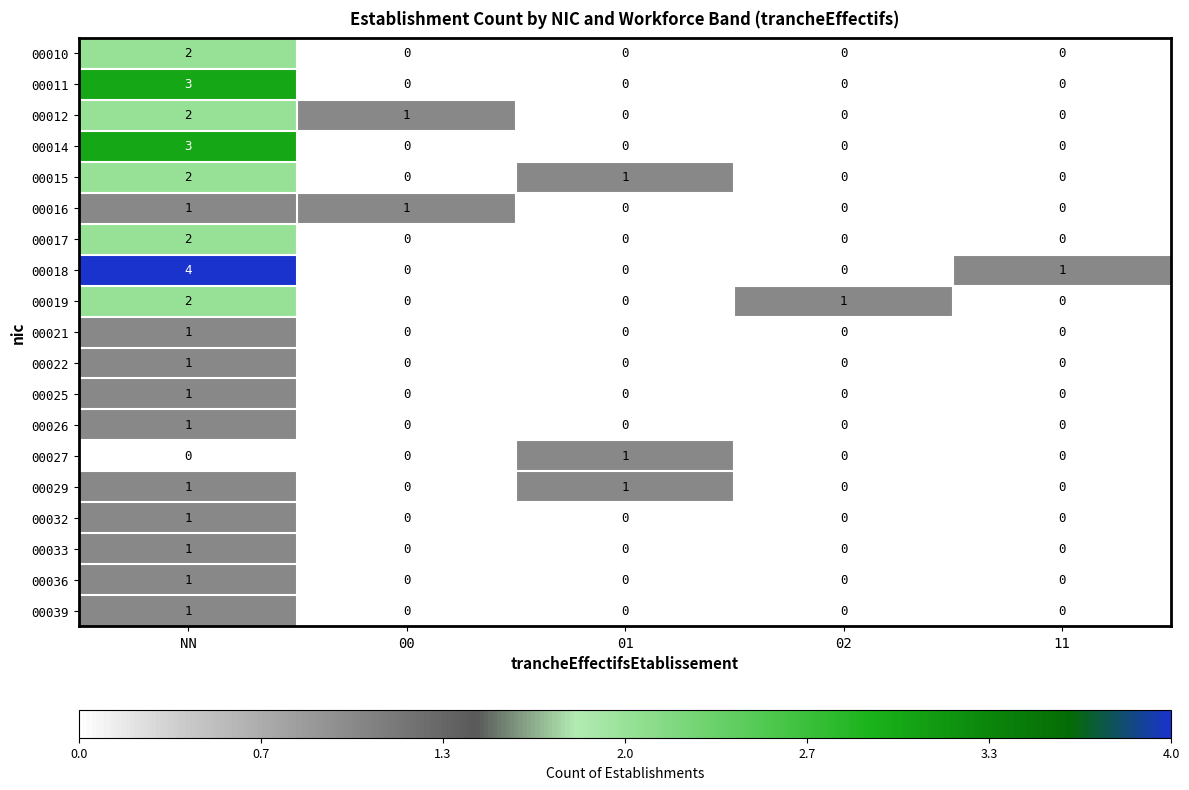

At which label does 00021 reach its peak?

NN